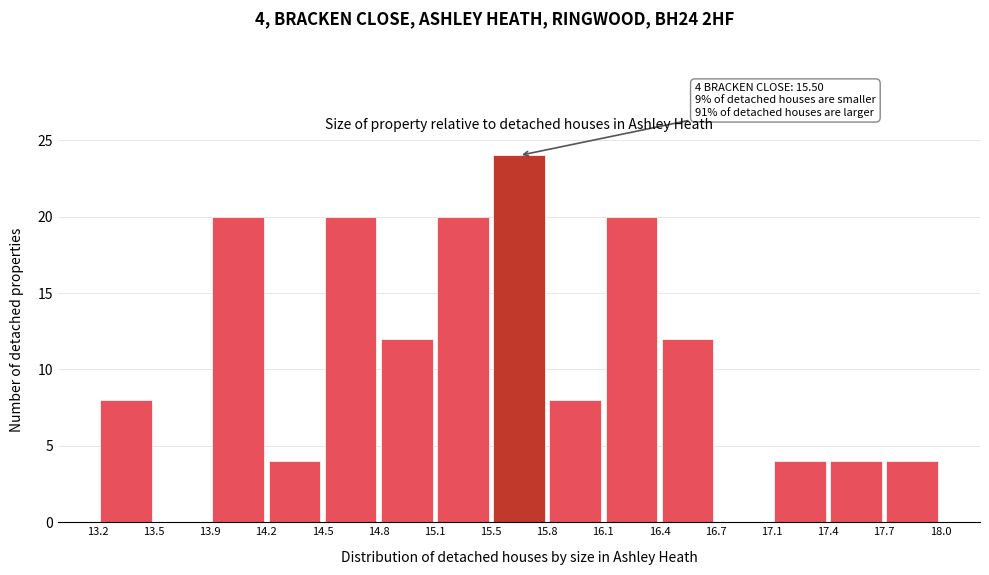

Over which range of the x-axis is the bar tallest?

15.5 to 15.8